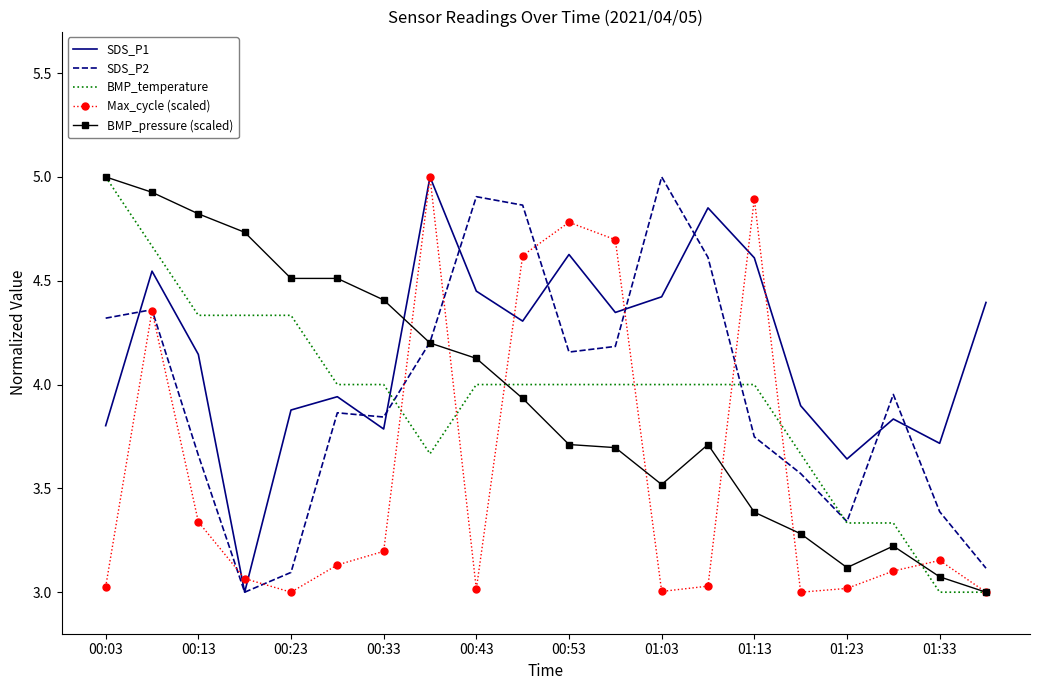

Which series has the largest total across all categories?

SDS_P1